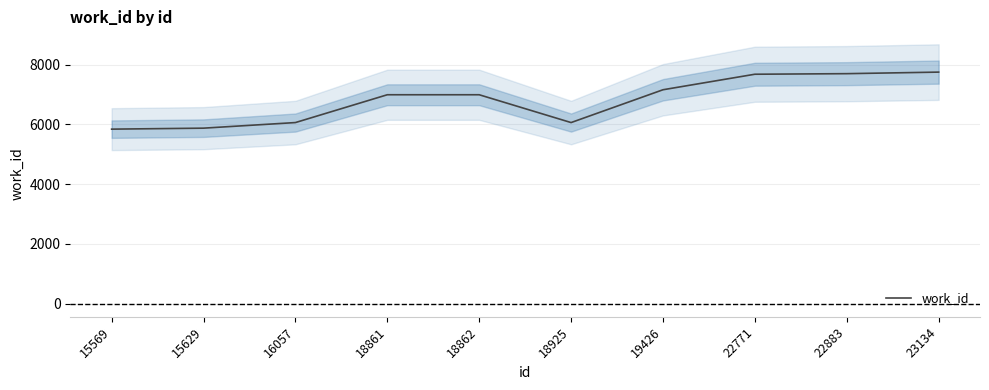

Which category has the lowest value across all series?

15569